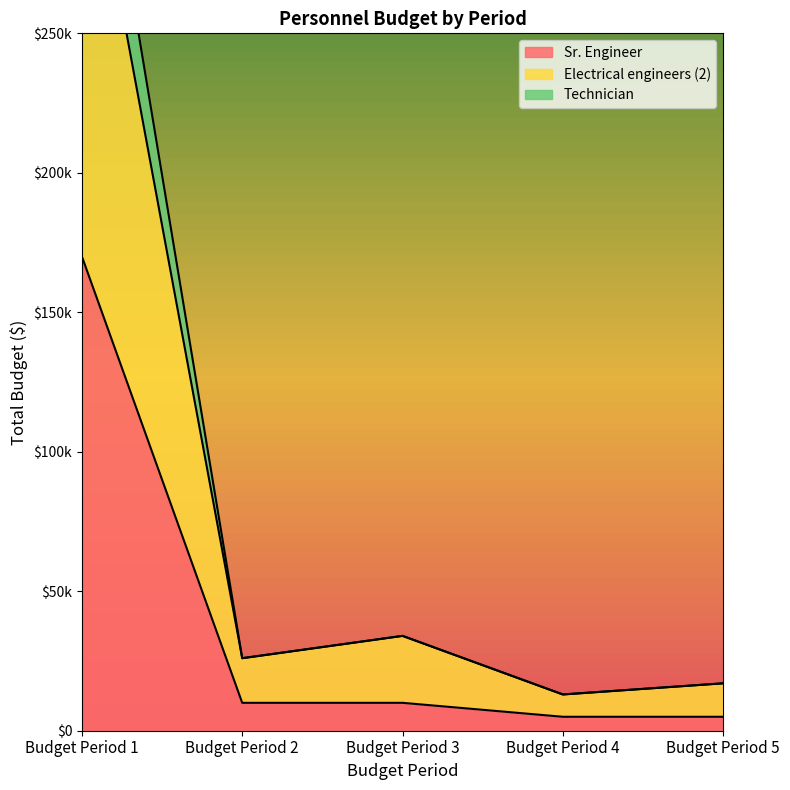

How many series are shown in this chart?

3